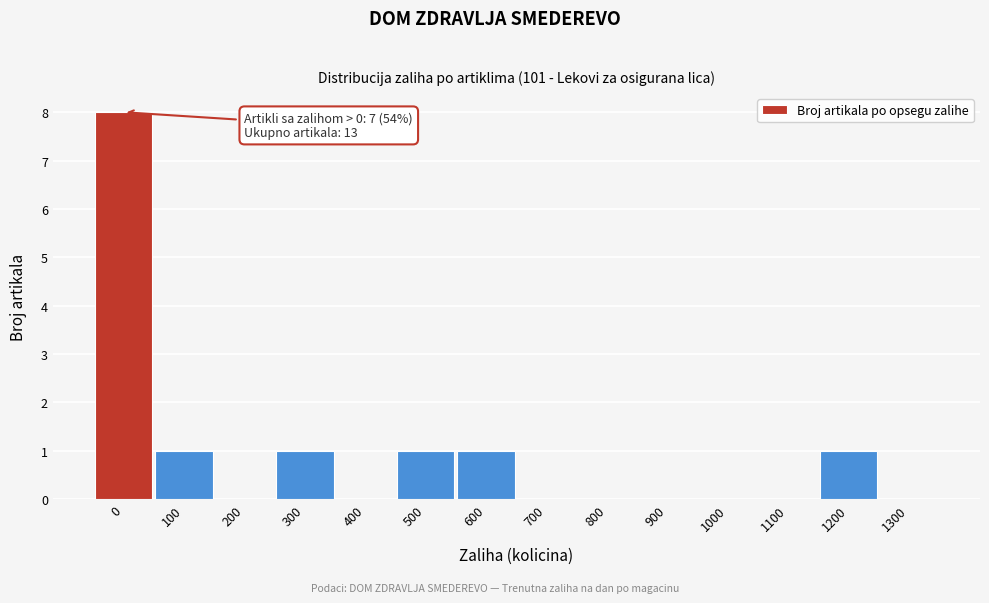

Reading left to right, transcribe all the data shown in this chart.

0=8	100=1	200=0	300=1	400=0	500=1	600=1	700=0	800=0	900=0	1000=0	1100=0	1200=1	1300=0